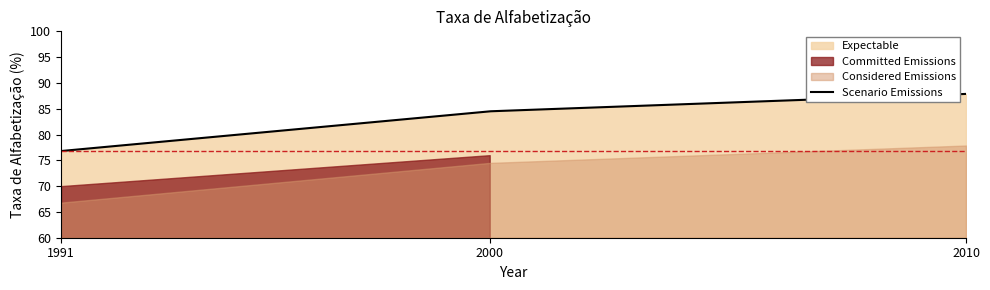

What is the maximum value shown in the chart?

87.9